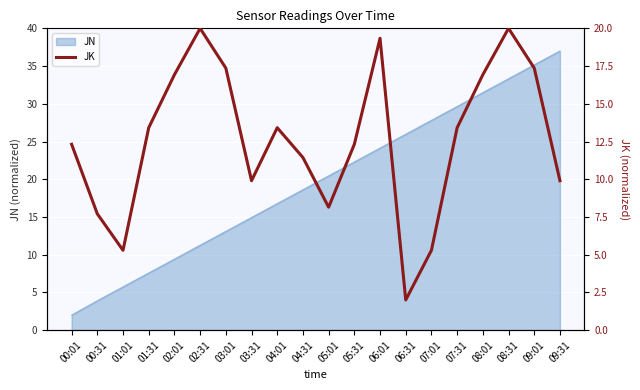

How many lines are shown in the chart?

1